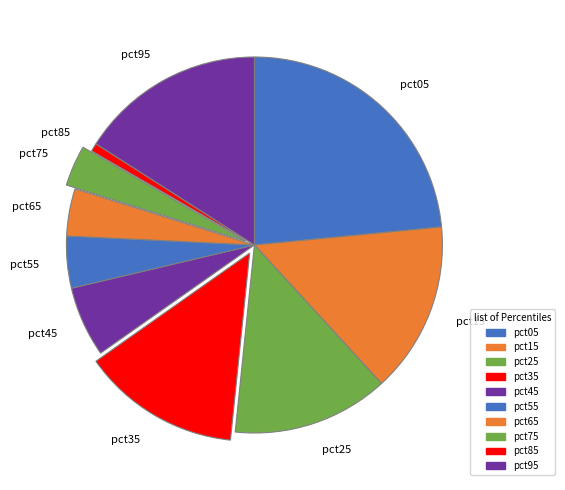

The pct55 slice represents 16% of the pie. True or false?

False